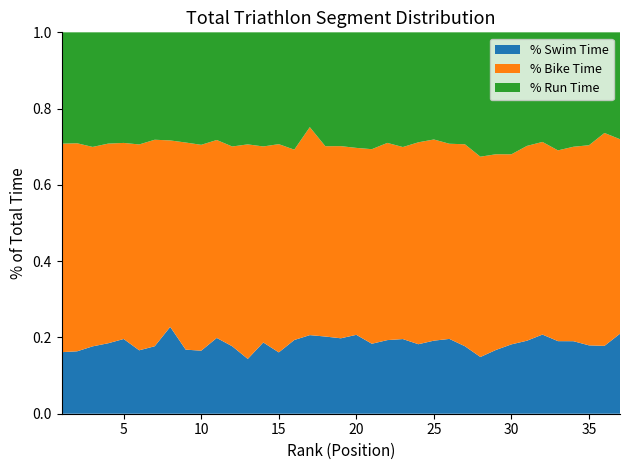

Reading left to right, what are all the values shown in this chart?

Swim (min): 1=19.7	2=20.1	3=22.5	4=23.8	5=25.7	6=21.9	7=23.4	8=30.5	9=22.6	10=22.6	11=27.2	12=24.3	13=19.8	14=25.8	15=22.2	16=26.8	17=28.6	18=28.2	19=27.6	20=28.9	21=25.8	22=27.2	23=27.6	24=25.9	25=27.4	26=28.1	27=25.4	28=21.4	29=24.1	30=26.2	31=27.6	32=30.2	33=27.8	34=27.8	35=26.2	36=26.1	37=30.8
Bike (min): 1=66.6	2=67.0	3=66.6	4=67.3	5=67.4	6=71.2	7=71.8	8=65.5	9=73.0	10=73.6	11=71.1	12=72.0	13=77.3	14=71.0	15=75.5	16=69.1	17=75.7	18=69.7	19=70.4	20=68.5	21=71.8	22=72.8	23=71.0	24=75.2	25=75.4	26=73.2	27=76.0	28=75.6	29=74.0	30=71.9	31=73.7	32=73.4	33=73.0	34=74.5	35=76.8	36=81.9	37=74.8
Run (min): 1=35.6	2=35.7	3=38.3	4=37.5	5=38.0	6=38.8	7=37.3	8=38.0	9=38.8	10=40.2	11=38.7	12=41.1	13=40.4	14=41.3	15=40.5	16=42.6	17=34.5	18=41.7	19=41.7	20=42.3	21=43.1	22=40.9	23=42.4	24=40.9	25=40.1	26=41.8	27=42.1	28=46.9	29=46.1	30=46.1	31=43.0	32=41.8	33=45.2	34=43.8	35=43.3	36=38.7	37=41.1